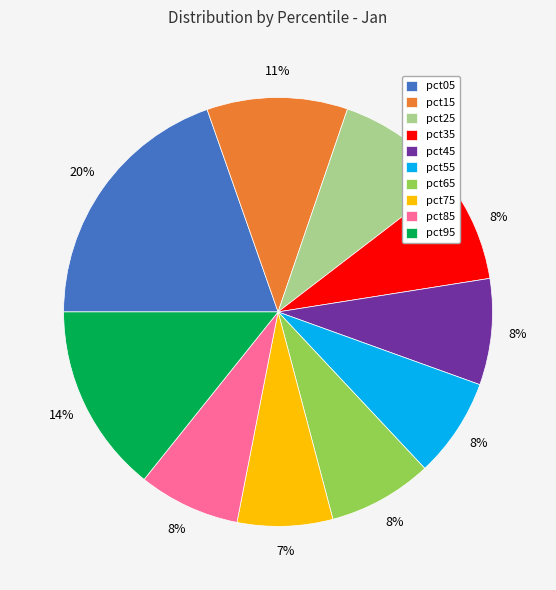

The pct65 slice represents 8% of the pie. True or false?

True